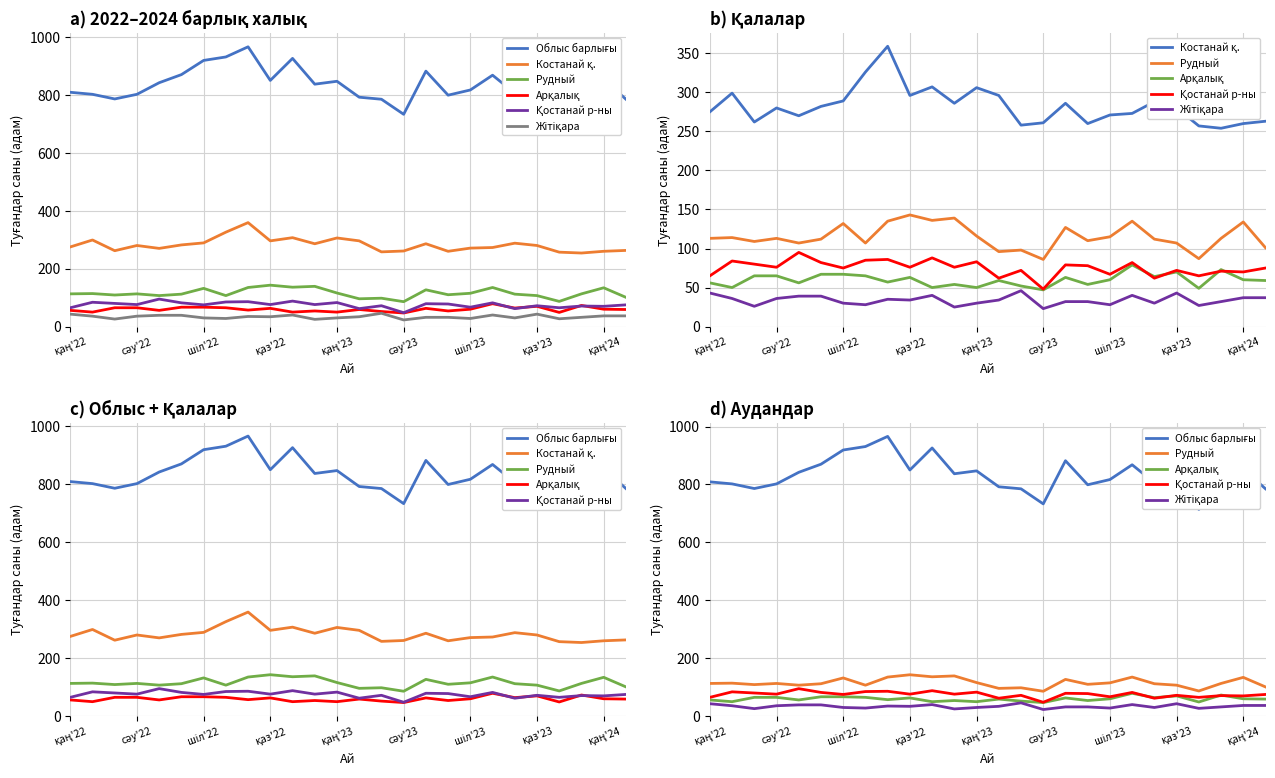

What is the sum of the Жітіқара values at 11 and 24?

62